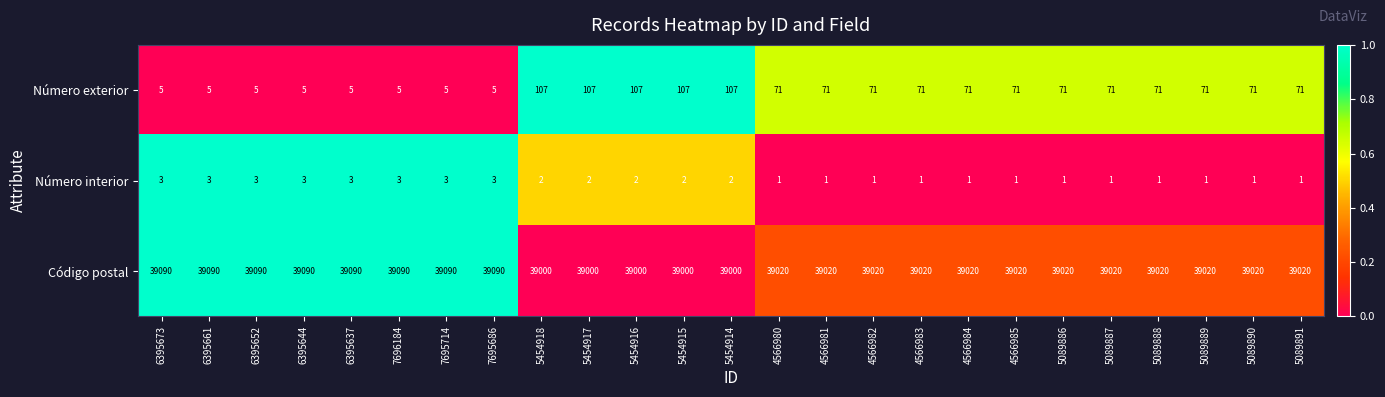

What is the average value of the Código postal series?

39038